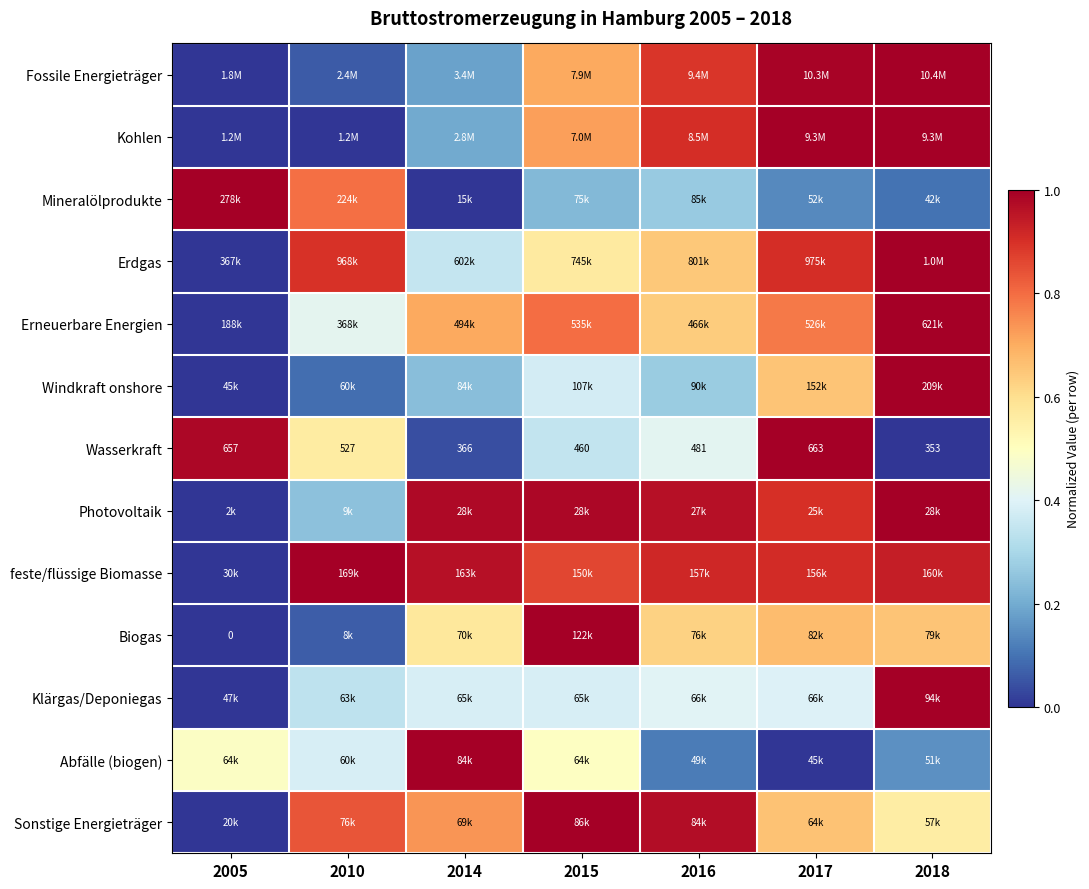

The value of Erneuerbare Energien at 2018 is 1.0. True or false?

True